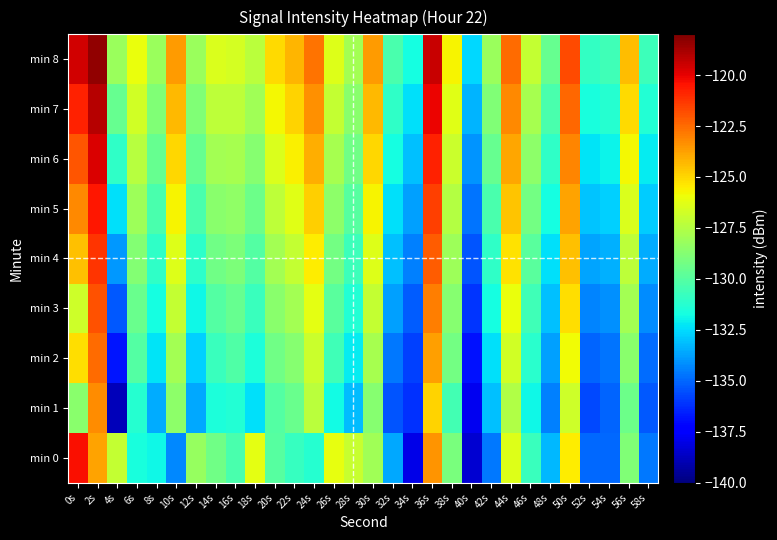

Which series has the largest range (max minus min)?

min 0